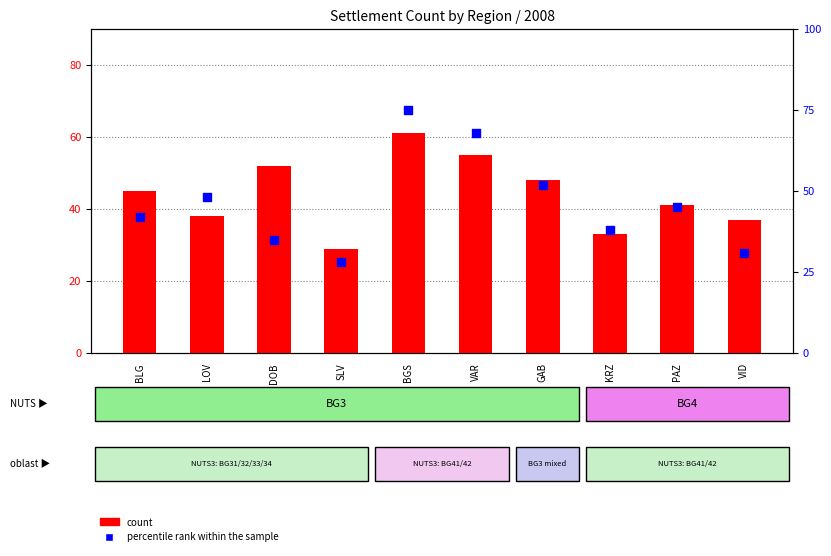

What are all the series names shown in the legend?

count, percentile rank within the sample